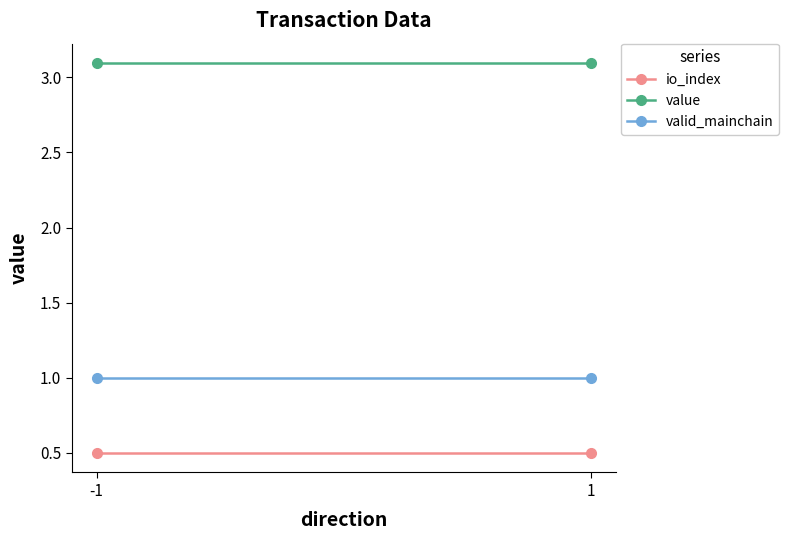

The io_index series shows 0.5 at -1. True or false?

True